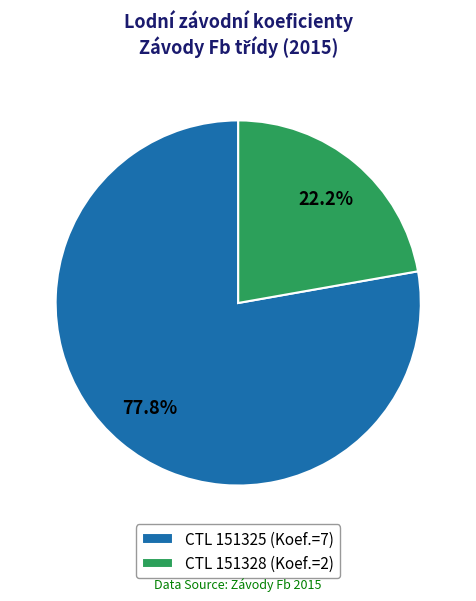

Approximately how many times larger is the value at CTL 151328 (Koef.=2) compared to CTL 151325 (Koef.=7)?

0.3